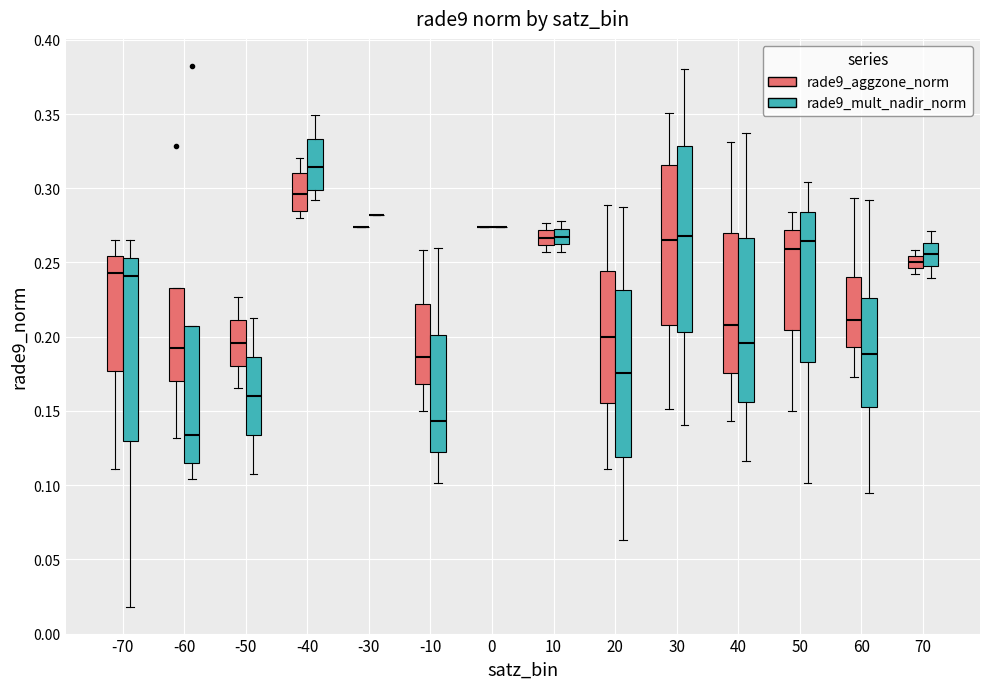

Reading left to right, read every box against the y-axis: the position of its median line, the range the box covers, and the ends of its whiskers. The values are not printed on the chart, so give them approximately, as read against the axis.

-70 (rade9_aggzone_norm): median 0.245, box 0.175 to 0.255, whiskers 0.110 to 0.265
-70 (rade9_mult_nadir_norm): median 0.240, box 0.130 to 0.255, whiskers 0.020 to 0.265
-60 (rade9_aggzone_norm): median 0.190, box 0.170 to 0.235, whiskers 0.130 to 0.235
-60 (rade9_mult_nadir_norm): median 0.135, box 0.115 to 0.205, whiskers 0.105 to 0.205
-50 (rade9_aggzone_norm): median 0.195, box 0.180 to 0.210, whiskers 0.165 to 0.225
-50 (rade9_mult_nadir_norm): median 0.160, box 0.135 to 0.185, whiskers 0.105 to 0.215
-40 (rade9_aggzone_norm): median 0.295, box 0.285 to 0.310, whiskers 0.280 to 0.320
-40 (rade9_mult_nadir_norm): median 0.315, box 0.300 to 0.335, whiskers 0.290 to 0.350
-30 (rade9_aggzone_norm): box collapsed to a line at 0.275, whiskers 0.275 to 0.275
-30 (rade9_mult_nadir_norm): box collapsed to a line at 0.280, whiskers 0.280 to 0.280
-10 (rade9_aggzone_norm): median 0.185, box 0.170 to 0.220, whiskers 0.150 to 0.260
-10 (rade9_mult_nadir_norm): median 0.145, box 0.125 to 0.200, whiskers 0.100 to 0.260
0 (rade9_aggzone_norm): box collapsed to a line at 0.275, whiskers 0.275 to 0.275
0 (rade9_mult_nadir_norm): box collapsed to a line at 0.275, whiskers 0.275 to 0.275
10 (rade9_aggzone_norm): median 0.265, box 0.260 to 0.270, whiskers 0.255 to 0.275
10 (rade9_mult_nadir_norm): median 0.265, box 0.260 to 0.275, whiskers 0.255 to 0.280
20 (rade9_aggzone_norm): median 0.200, box 0.155 to 0.245, whiskers 0.110 to 0.290
20 (rade9_mult_nadir_norm): median 0.175, box 0.120 to 0.230, whiskers 0.065 to 0.290
30 (rade9_aggzone_norm): median 0.265, box 0.210 to 0.315, whiskers 0.150 to 0.350
30 (rade9_mult_nadir_norm): median 0.270, box 0.205 to 0.330, whiskers 0.140 to 0.380
40 (rade9_aggzone_norm): median 0.210, box 0.175 to 0.270, whiskers 0.145 to 0.330
40 (rade9_mult_nadir_norm): median 0.195, box 0.155 to 0.265, whiskers 0.115 to 0.335
50 (rade9_aggzone_norm): median 0.260, box 0.205 to 0.270, whiskers 0.150 to 0.285
50 (rade9_mult_nadir_norm): median 0.265, box 0.185 to 0.285, whiskers 0.100 to 0.305
60 (rade9_aggzone_norm): median 0.210, box 0.195 to 0.240, whiskers 0.175 to 0.295
60 (rade9_mult_nadir_norm): median 0.190, box 0.155 to 0.225, whiskers 0.095 to 0.290
70 (rade9_aggzone_norm): median 0.250, box 0.245 to 0.255, whiskers 0.240 to 0.260
70 (rade9_mult_nadir_norm): median 0.255, box 0.250 to 0.265, whiskers 0.240 to 0.270